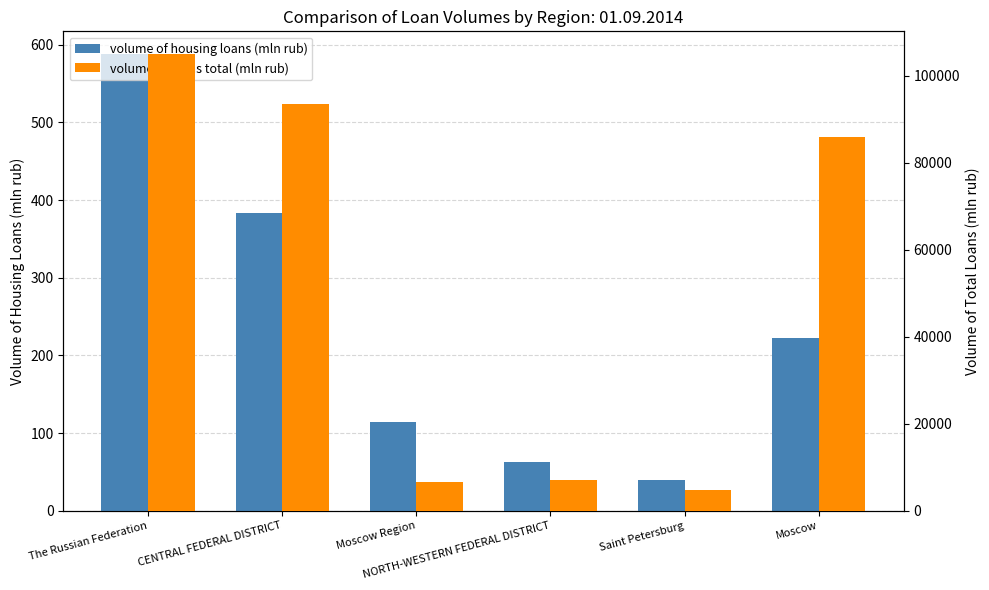

At which label does volume of loans total (mln rub) first exceed 85814?

The Russian Federation